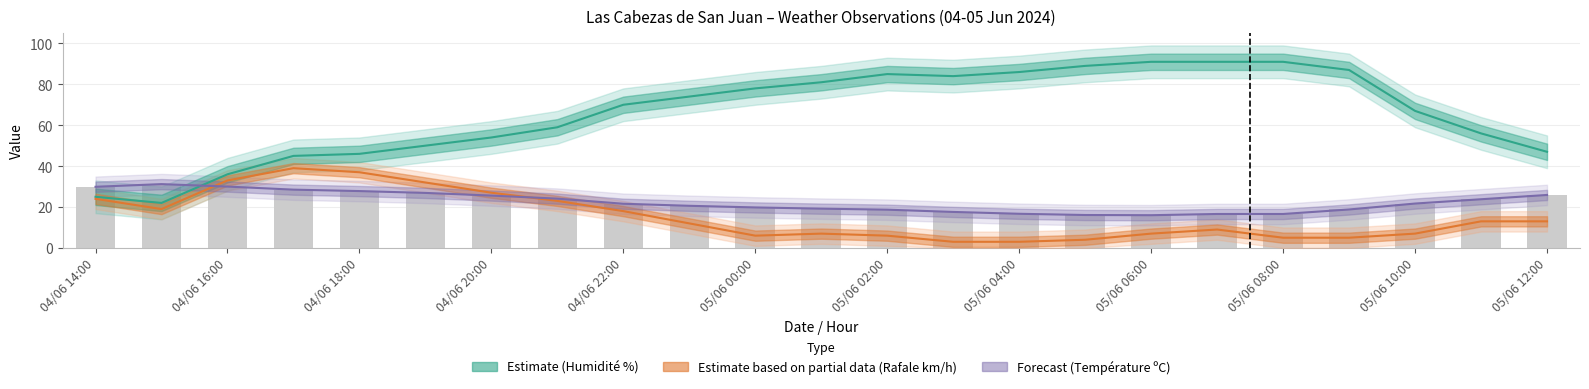

What is the minimum value shown in the chart?

3.0